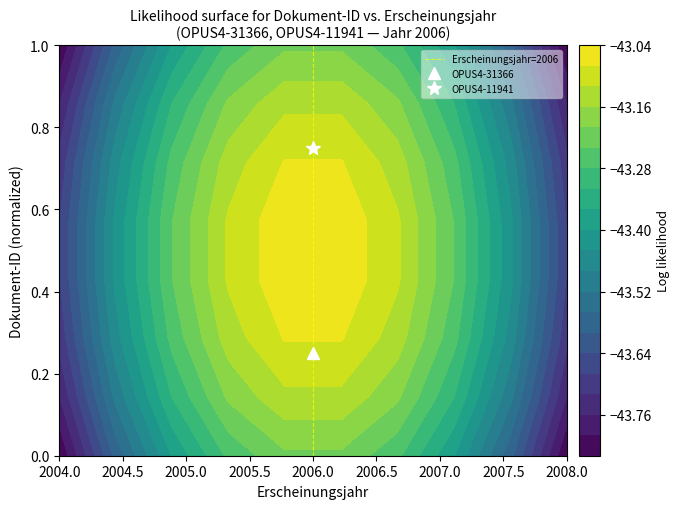

What is the difference between the maximum and minimum values?

1